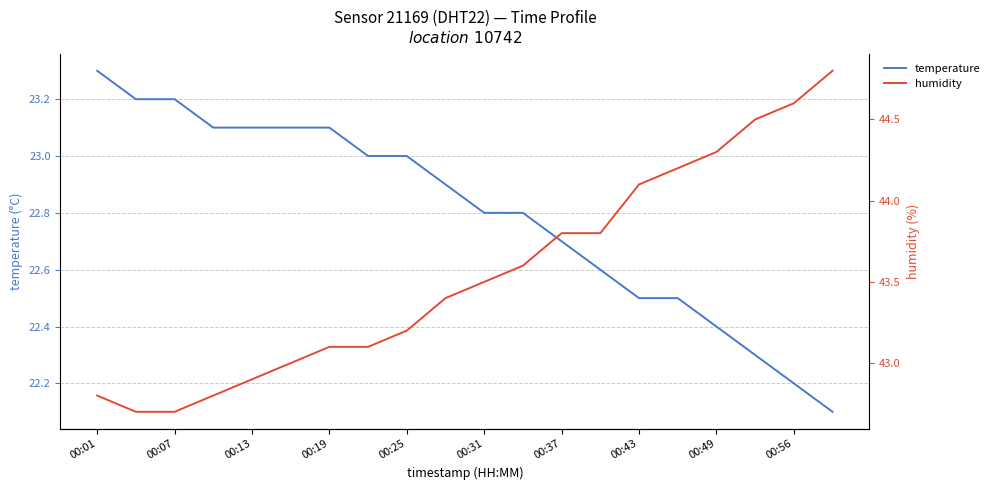

Reading right to left, extract all data points from this chart.

temperature: 22.1	22.2	22.3	22.4	22.5	22.5	22.6	22.7	22.8	22.8	22.9	23.0	23.0	23.1	23.1	23.1	23.1	23.2	23.2	23.3
humidity: 44.8	44.6	44.5	44.3	44.2	44.1	43.8	43.8	43.6	43.5	43.4	43.2	43.1	43.1	43.0	42.9	42.8	42.7	42.7	42.8